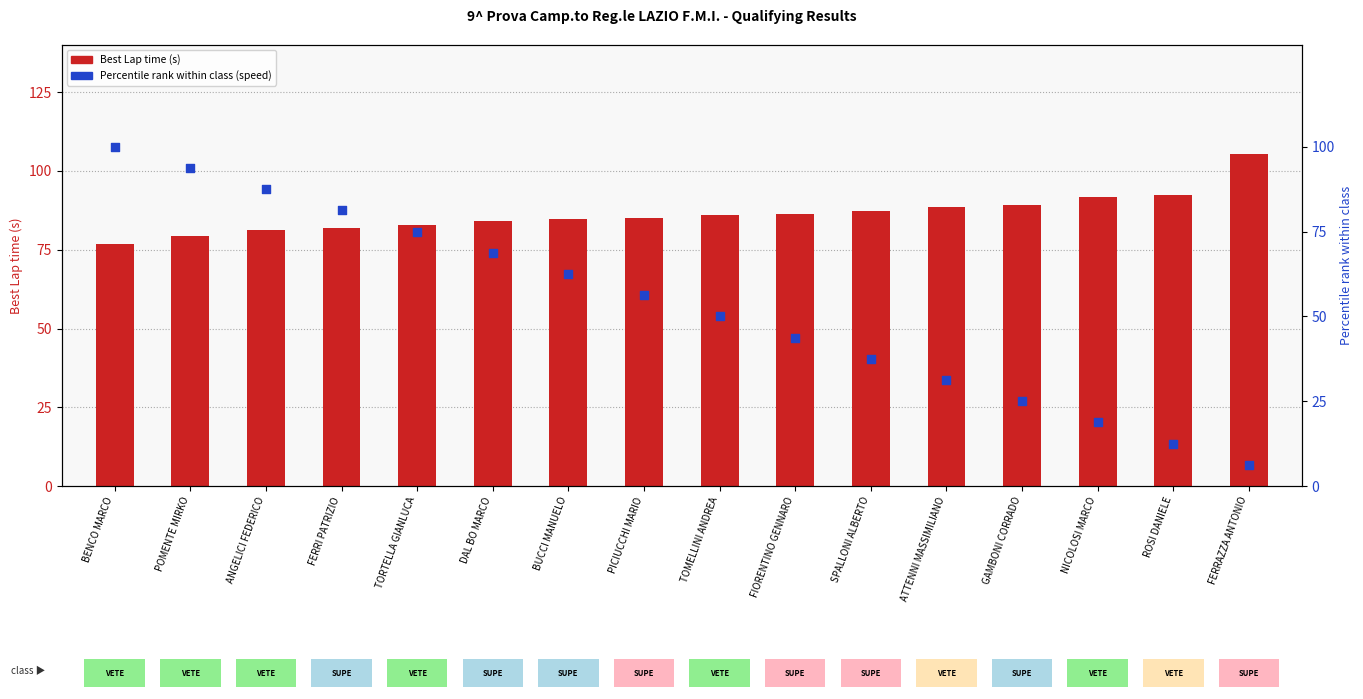

Is the value of Percentile rank (speed) at ANGELICI FEDERICO greater than the value of Best Lap time (s) at FIORENTINO GENNARO?

Yes